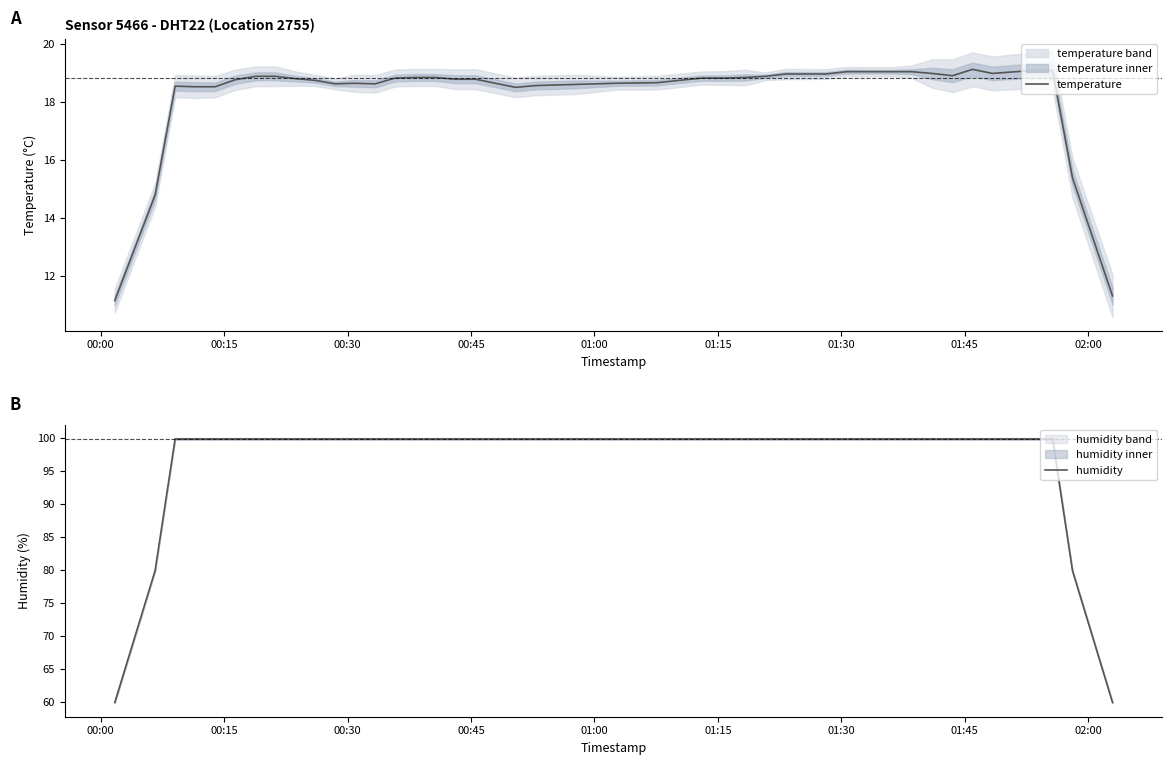

What is the maximum value for humidity?

99.9